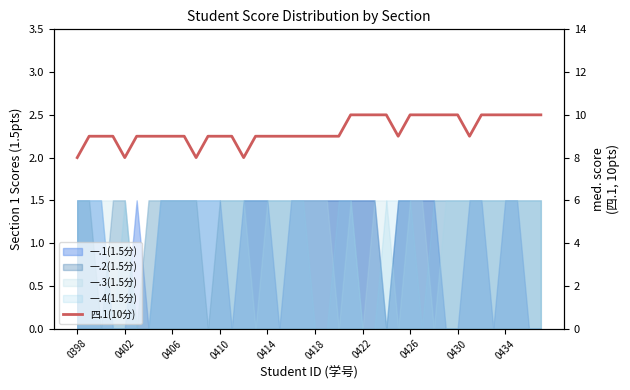

Reading right to left, list all the values displayed in this chart.

10	10	10	10	10	10	9	10	10	10	10	10	9	10	10	10	10	9	9	9	9	9	9	9	9	8	9	9	9	8	9	9	9	9	9	8	9	9	9	8